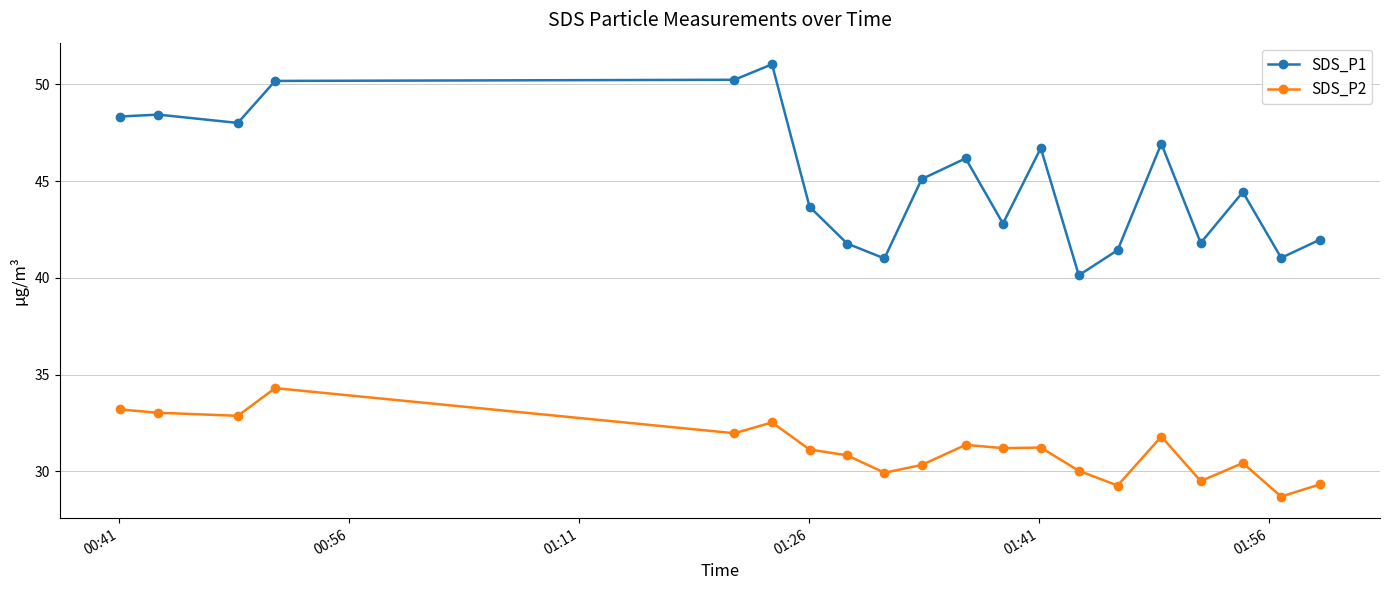

What is the value of the SDS_P1 point at the 1st from the left?

48.3